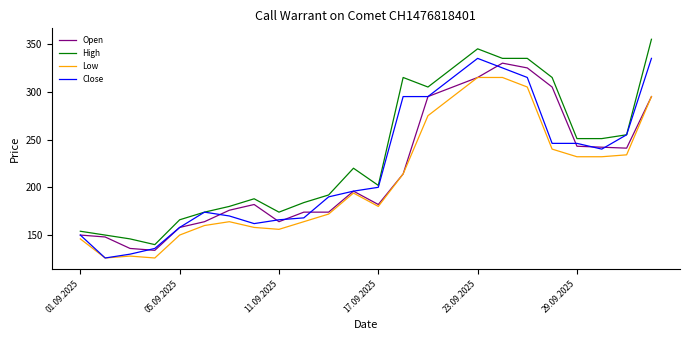

True or false: Low and High intersect in this chart.

False